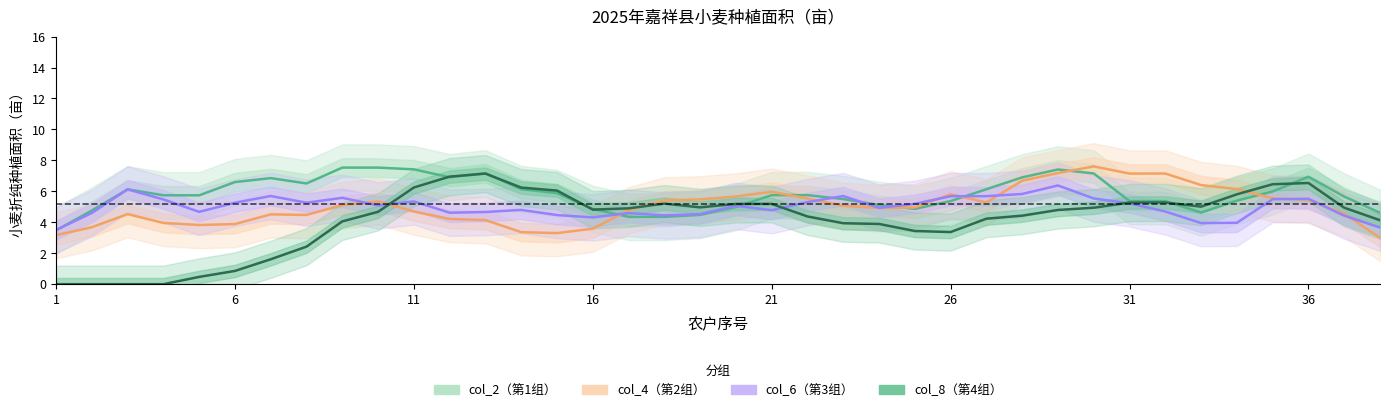

What is the sum of all col_2（第1组） values?

221.4